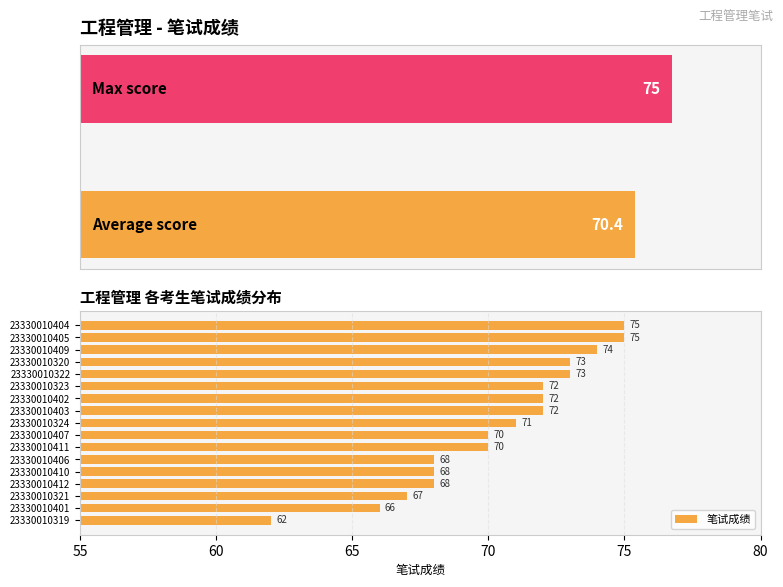

What is the difference between the 笔试成绩 values at 23330010321 and 23330010411?

3